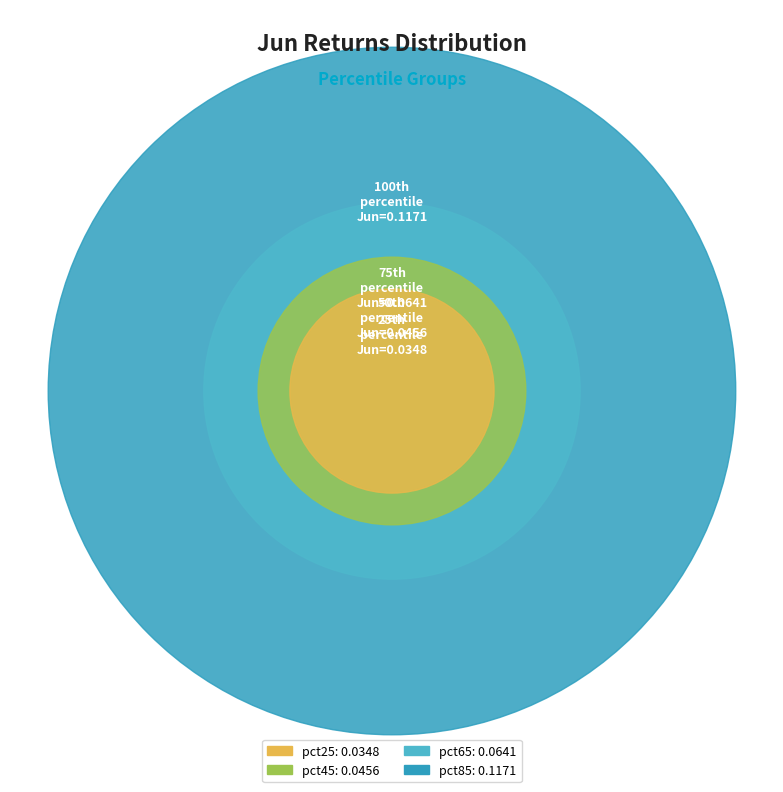

What percentage is the pct25 slice, to the nearest percent?

13%